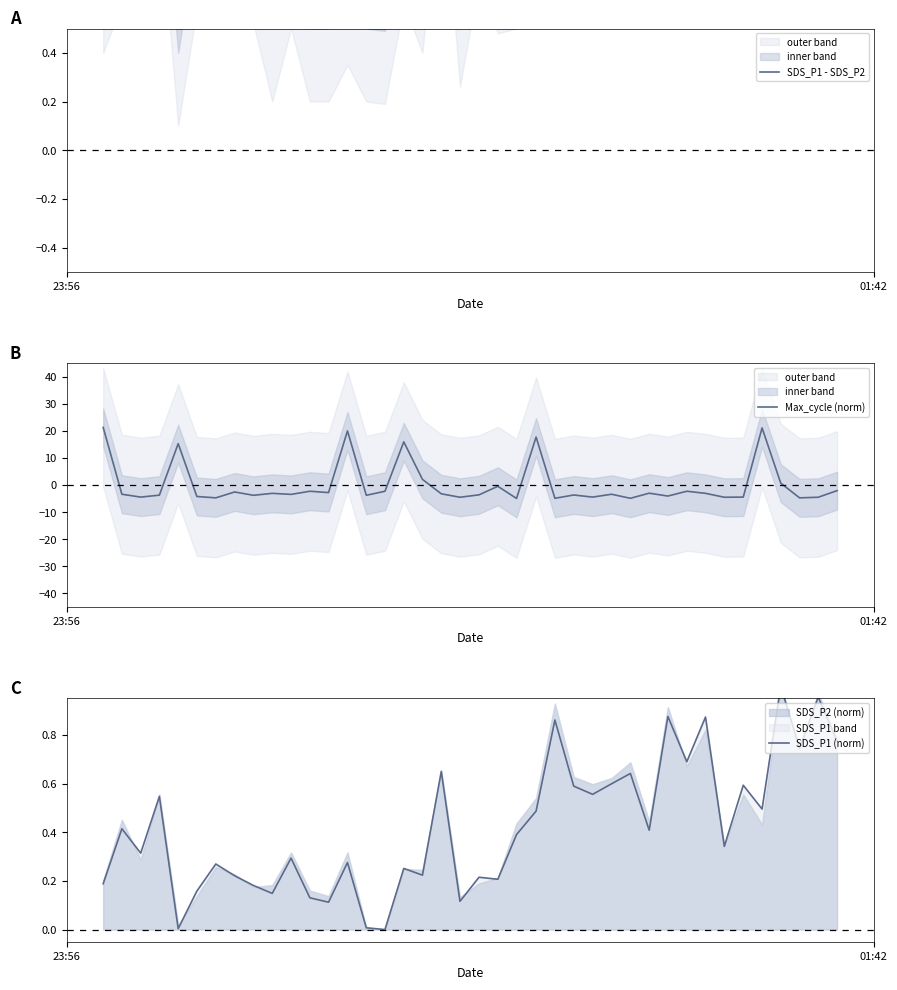

True or false: SDS_P1 - SDS_P2 has more than 1 points higher than both neighbors.

True